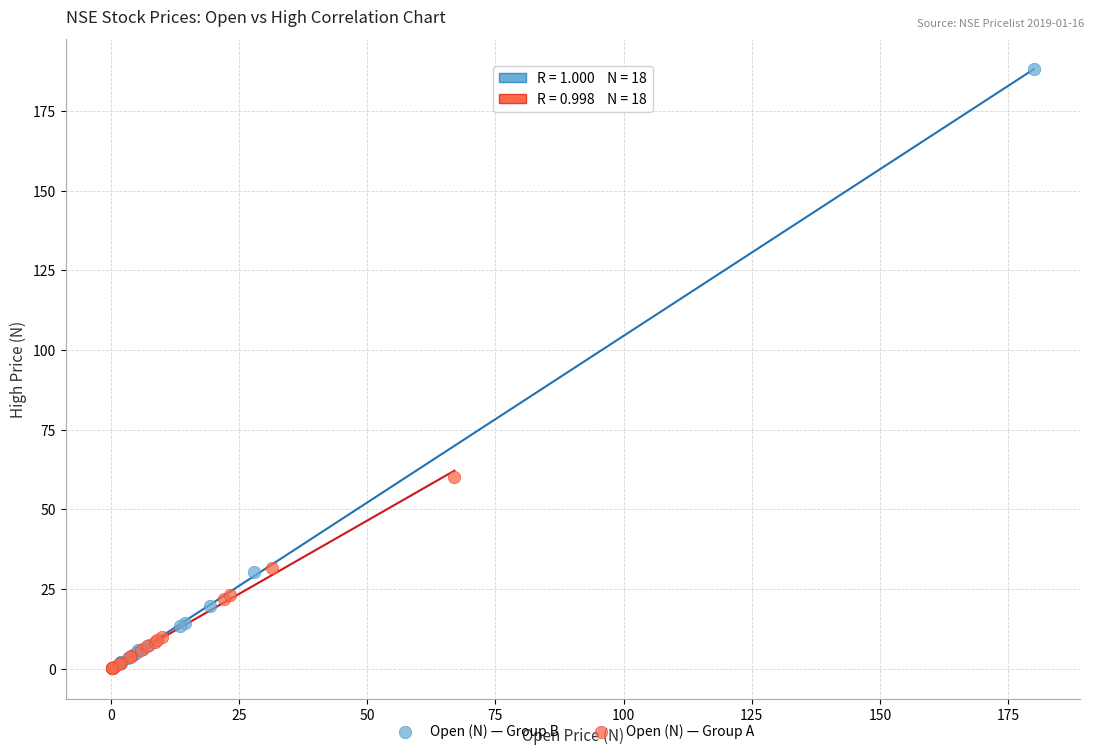

Which series has the widest spread of Y values?

Open (N) — Group B